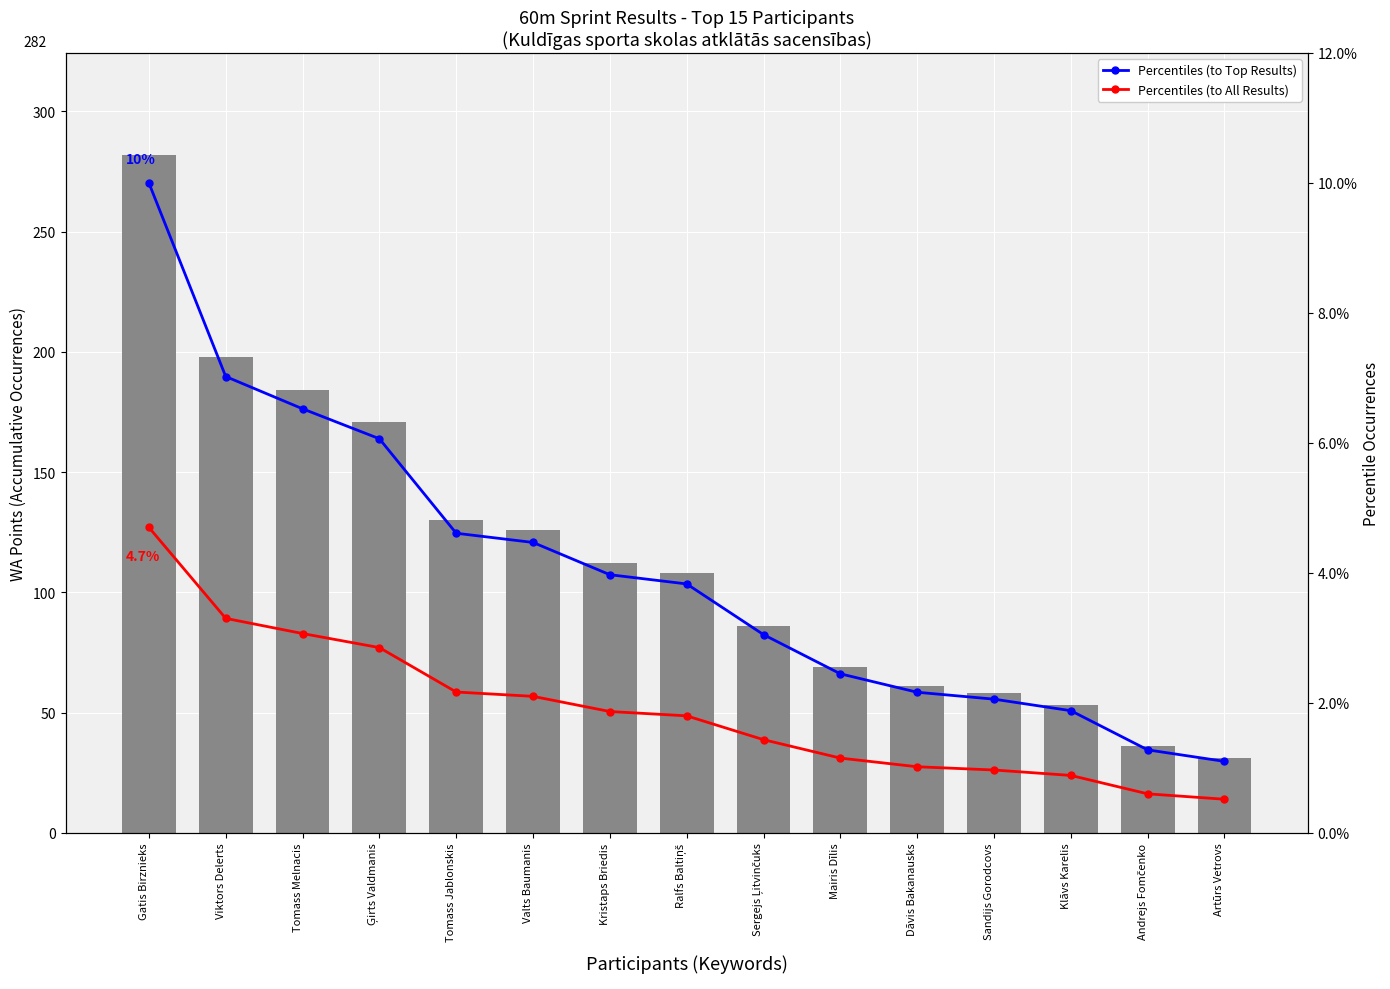

Which series changed the most between Ģirts Valdmanis and Artūrs Vetrovs?

WA Points